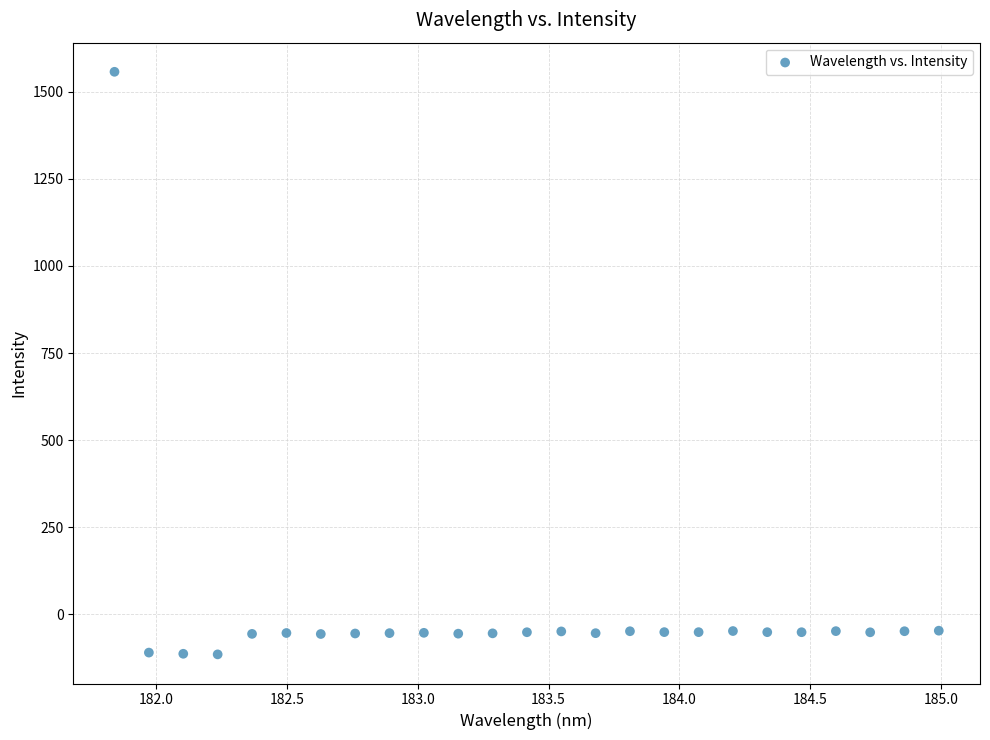

What is the range of X values (max minus min)?

3.1